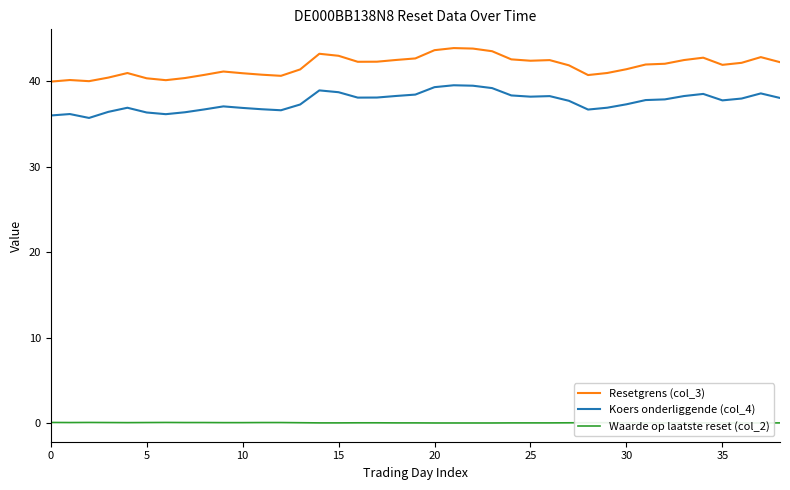

True or false: Resetgrens (col_3) has a value of 42.0 at 31.

True